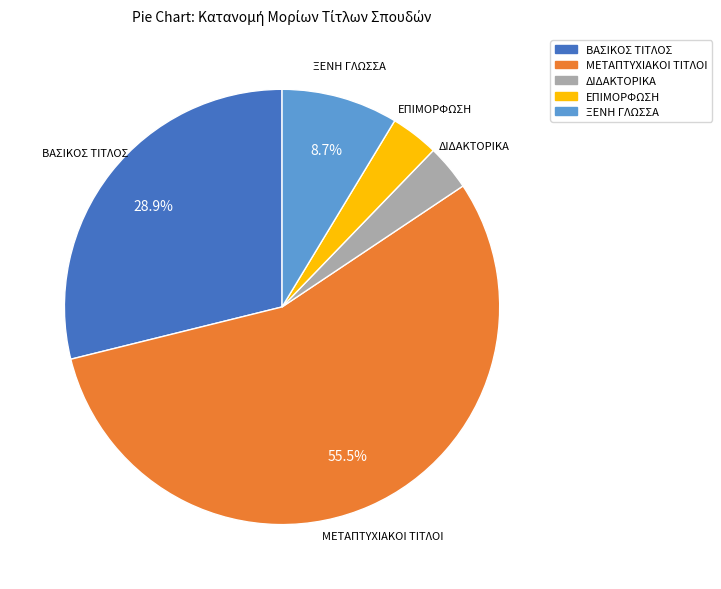

Combined, do ΜΕΤΑΠΤΥΧΙΑΚΟΙ ΤΙΤΛΟΙ and ΞΕΝΗ ΓΛΩΣΣΑ account for over 50%?

Yes